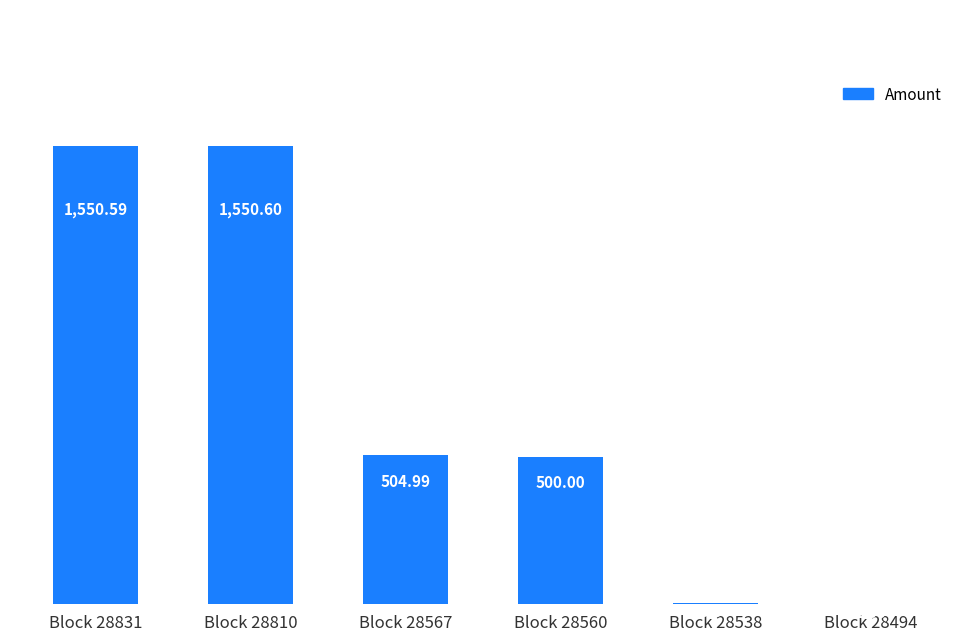

True or false: the data shows 1550.6 at Block 28810.

True